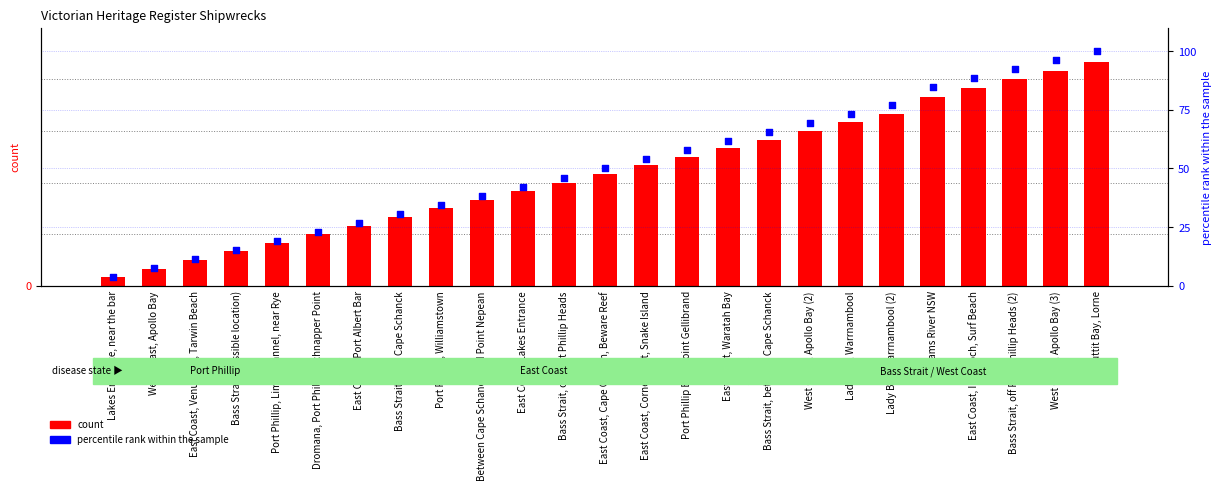

Is the value of count at Lady Bay, Warrnambool greater than the value of percentile rank within the sample at East Coast, Waratah Bay?

No